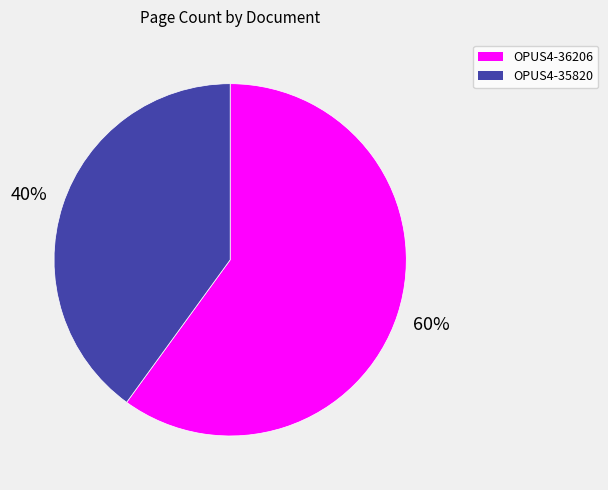

Do OPUS4-35820 and OPUS4-36206 together represent more than half of the pie?

Yes